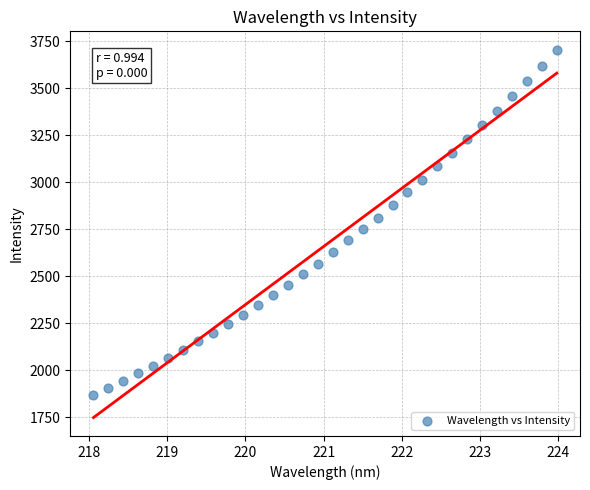

What is the range of Y values (max minus min)?

1835.6